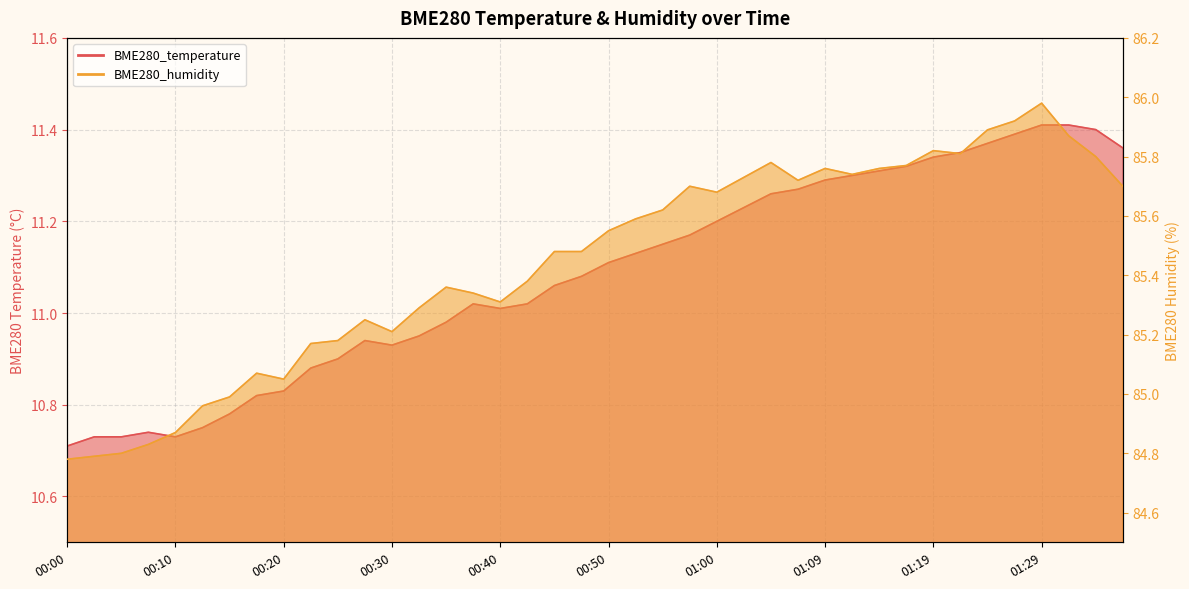

Reading left to right, list all the values displayed in this chart.

BME280_temperature: 00:00=10.7	00:03=10.7	00:05=10.7	00:08=10.7	00:10=10.7	00:13=10.8	00:15=10.8	00:18=10.8	00:20=10.8	00:23=10.9	00:25=10.9	00:28=10.9	00:30=10.9	00:32=10.9	00:35=11.0	00:37=11.0	00:40=11.0	00:42=11.0	00:45=11.1	00:47=11.1	00:50=11.1	00:52=11.1	00:55=11.2	00:57=11.2	01:00=11.2	01:02=11.2	01:04=11.3	01:07=11.3	01:09=11.3	01:12=11.3	01:14=11.3	01:17=11.3	01:19=11.3	01:22=11.3	01:24=11.4	01:27=11.4	01:29=11.4	01:32=11.4	01:34=11.4	01:37=11.4
BME280_humidity: 00:00=84.8	00:03=84.8	00:05=84.8	00:08=84.8	00:10=84.9	00:13=85.0	00:15=85.0	00:18=85.1	00:20=85.0	00:23=85.2	00:25=85.2	00:28=85.2	00:30=85.2	00:32=85.3	00:35=85.4	00:37=85.3	00:40=85.3	00:42=85.4	00:45=85.5	00:47=85.5	00:50=85.5	00:52=85.6	00:55=85.6	00:57=85.7	01:00=85.7	01:02=85.7	01:04=85.8	01:07=85.7	01:09=85.8	01:12=85.7	01:14=85.8	01:17=85.8	01:19=85.8	01:22=85.8	01:24=85.9	01:27=85.9	01:29=86.0	01:32=85.9	01:34=85.8	01:37=85.7